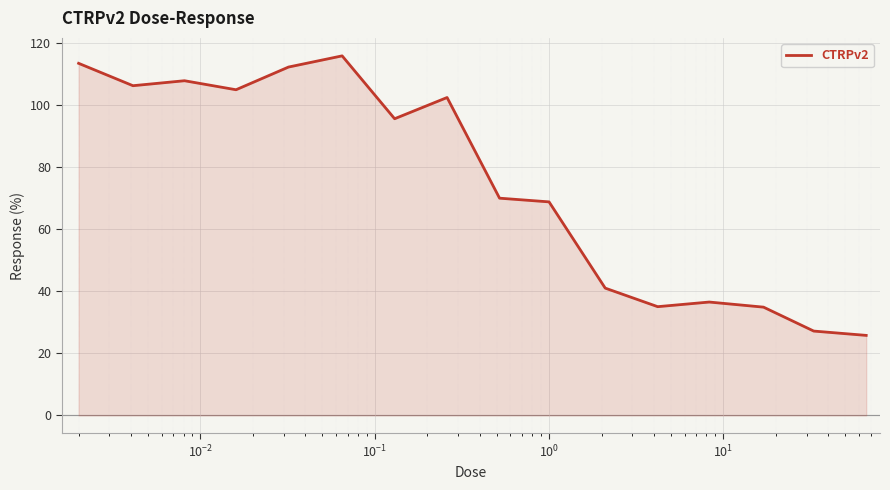

What is the maximum value shown in the chart?

115.7